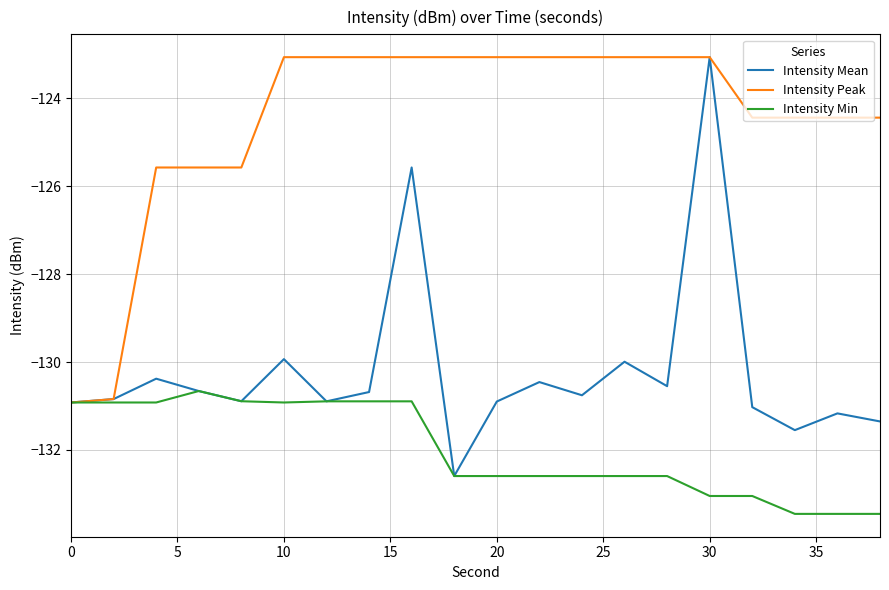

What is the minimum value for Intensity Min?

-133.5